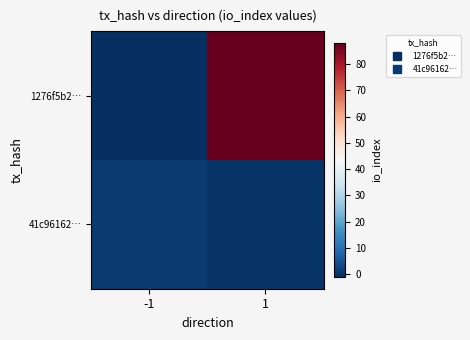

How many series are shown in this chart?

2